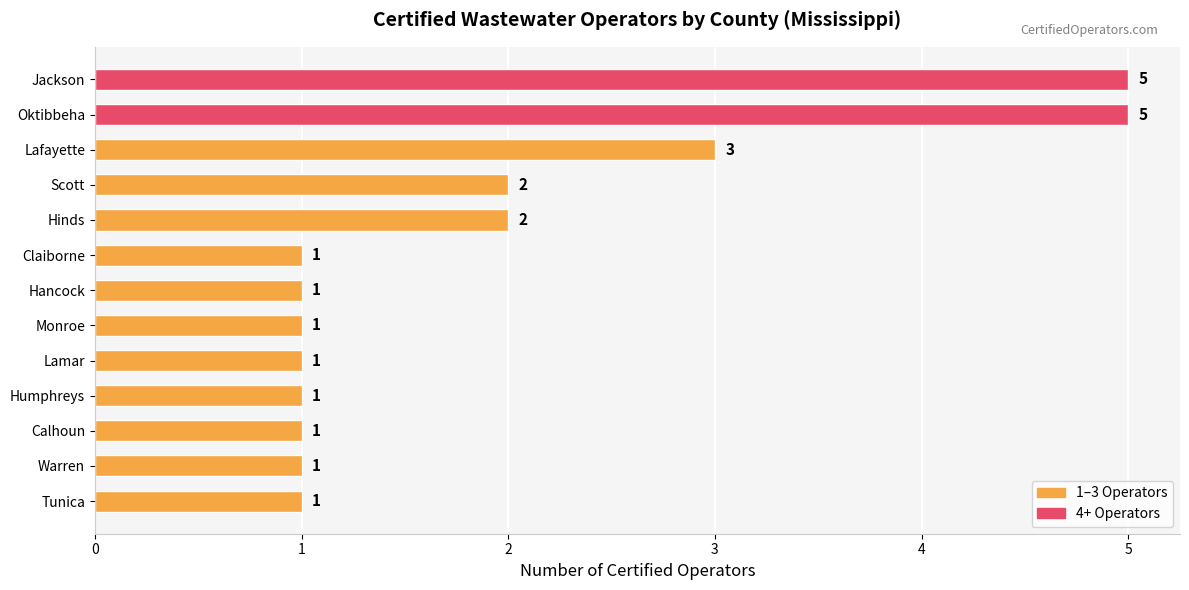

At which label is the value closest to 3?

Lafayette